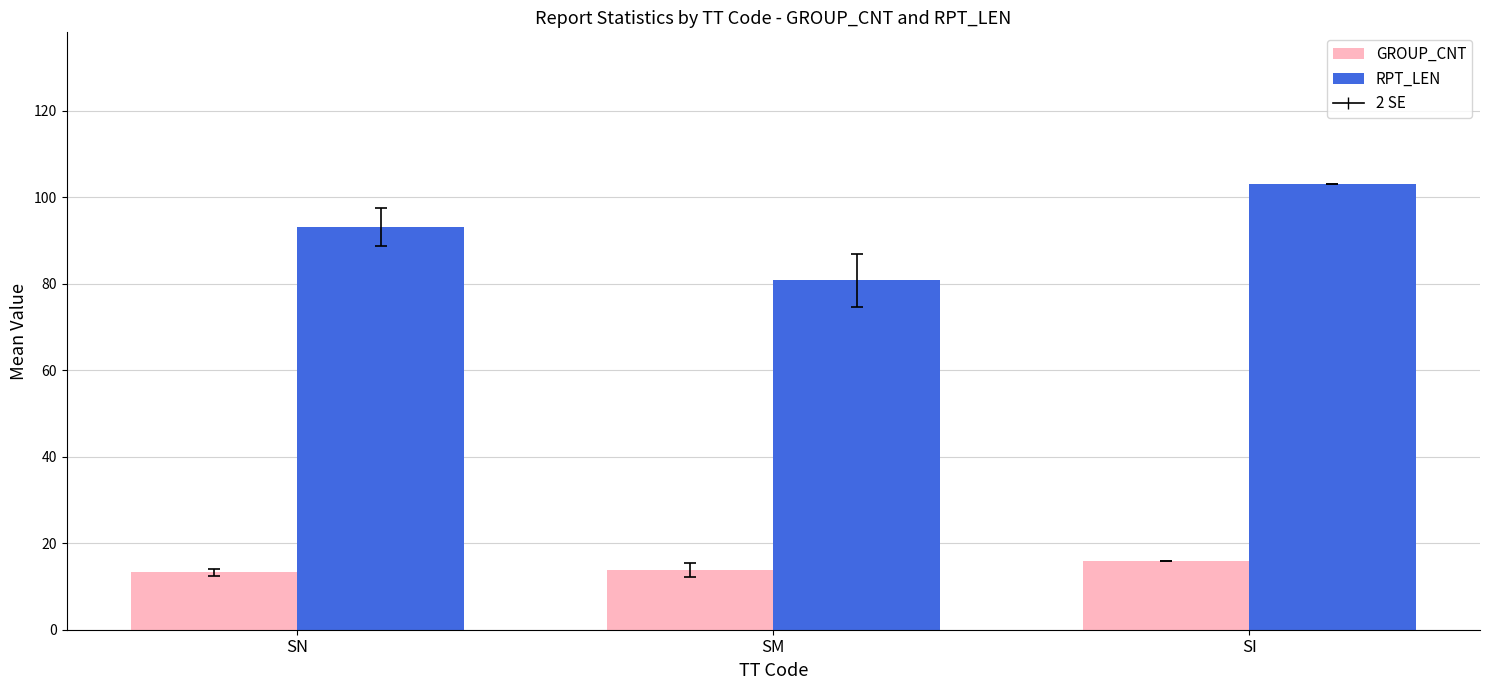

Between SM and SI, which series saw the biggest shift?

RPT_LEN